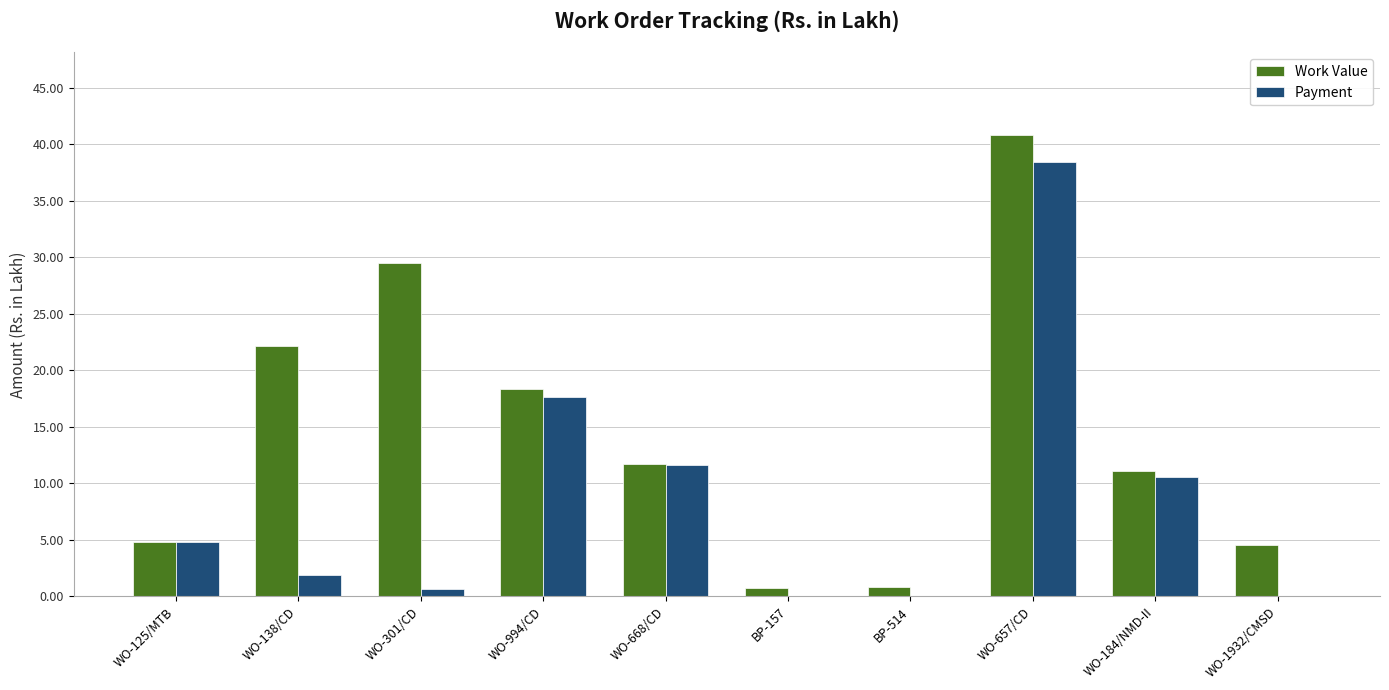

What is the sum of all Payment values?

85.7